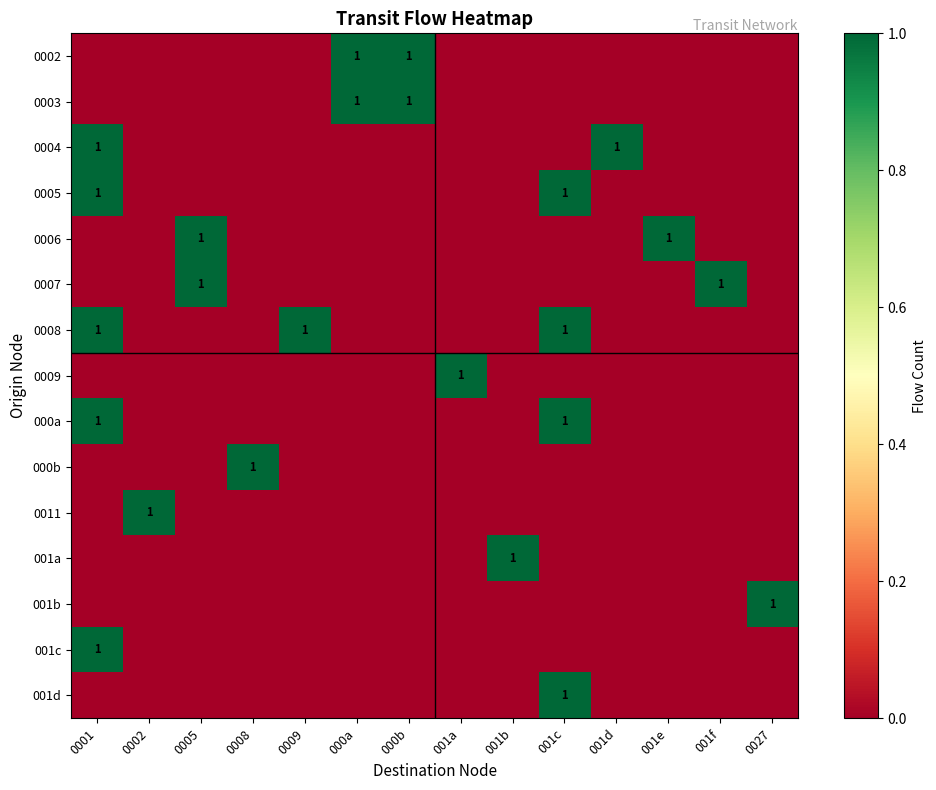

List the labels in order of 0003 value, largest first.

000a, 000b, 0001, 0002, 0005, 0008, 0009, 001a, 001b, 001c, 001d, 001e, 001f, 0027